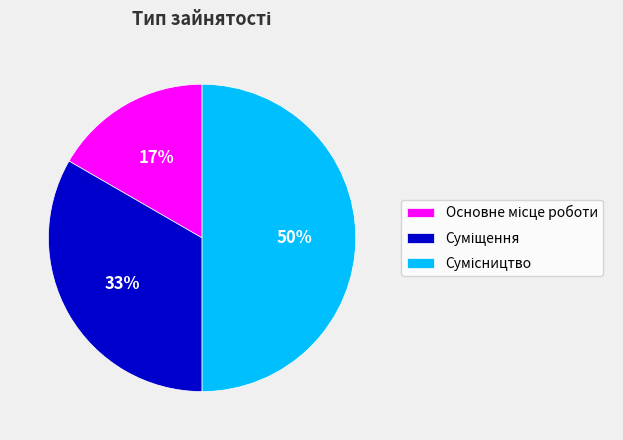

To the nearest percent, what is the average slice percentage?

33%